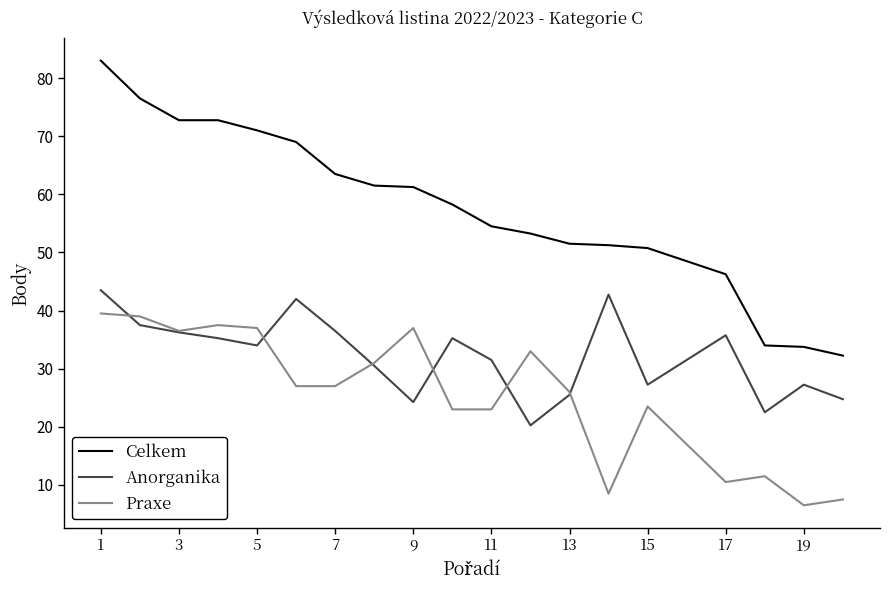

How many lines are shown in the chart?

3